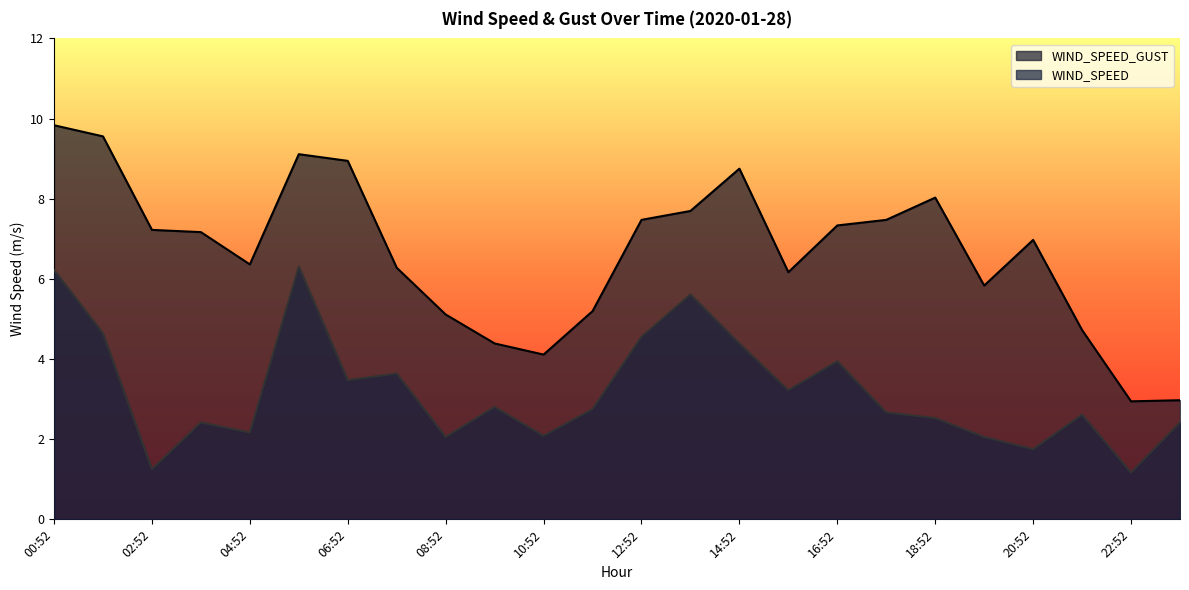

What is the label of the 8th point from the right?

16:52